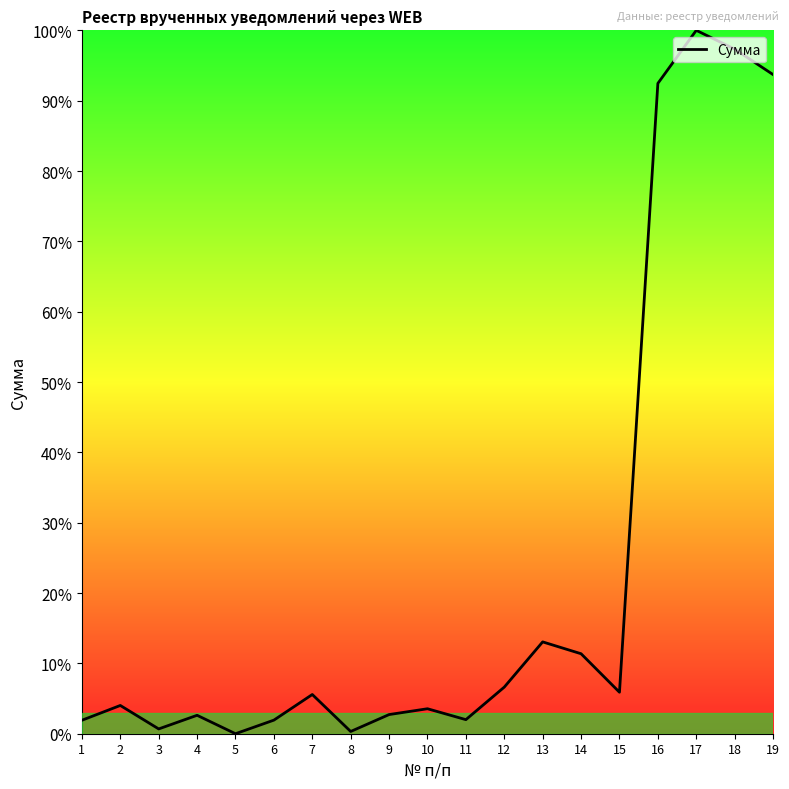

How many distinct data groups are displayed?

1